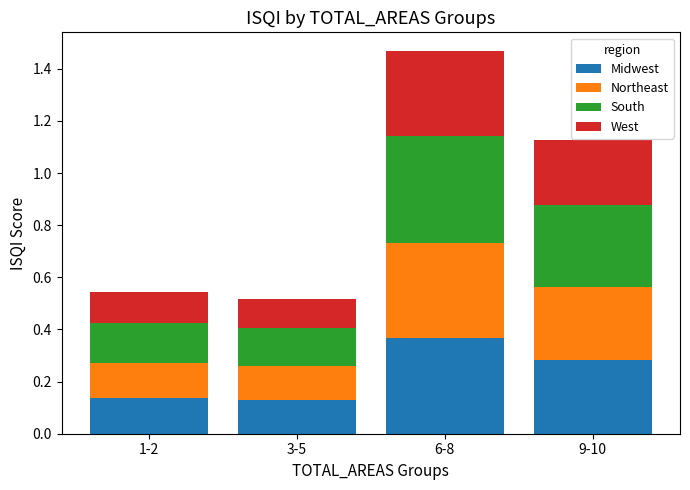

The value of Midwest at 1-2 is 0.1. True or false?

True